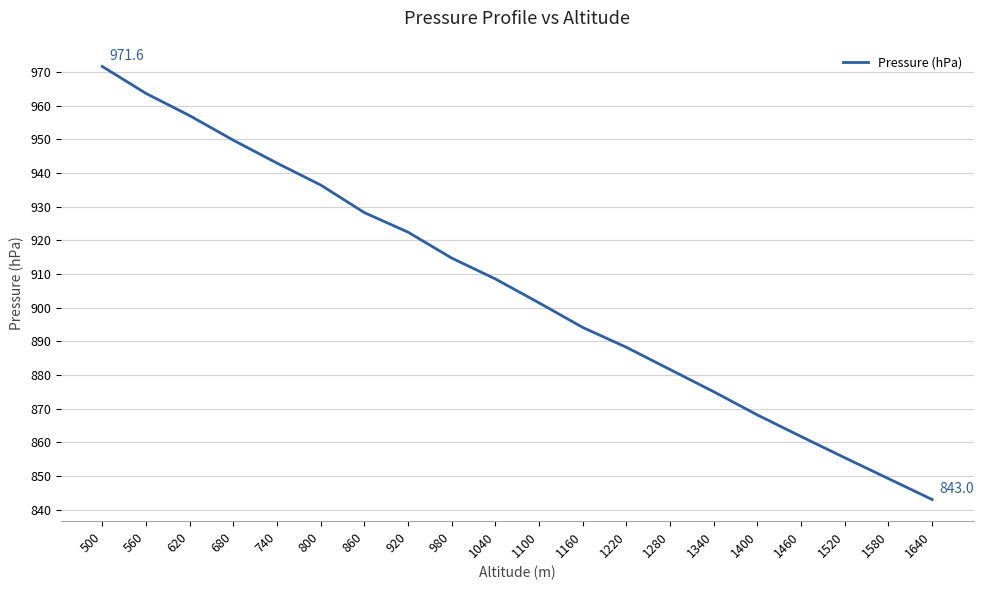

How many lines are shown in the chart?

1